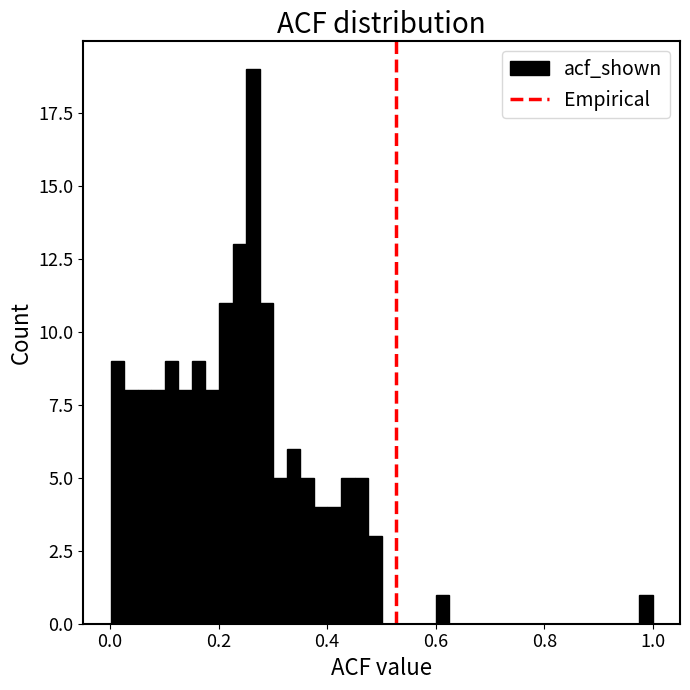

Around what value on the x-axis is the tallest bar? Give the approximate position of its centre, as read against the axis.

0.26